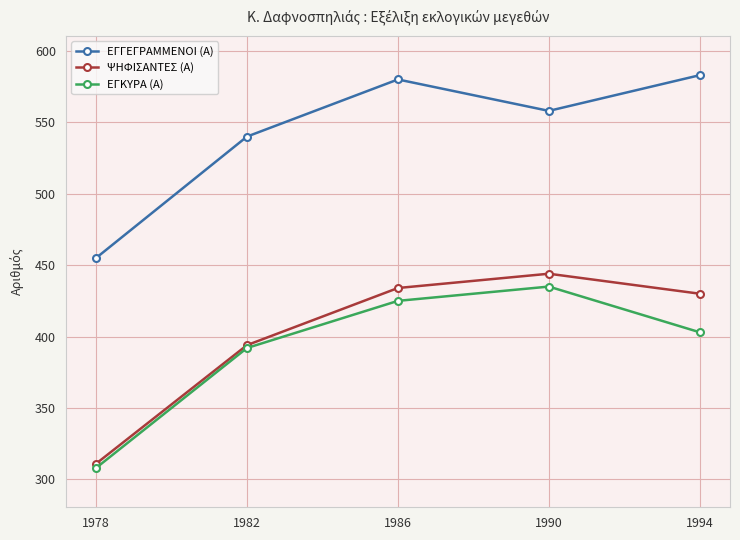

True or false: ΕΓΓΕΓΡΑΜΜΕΝΟΙ (Α) has more than 1 interior local peaks.

False